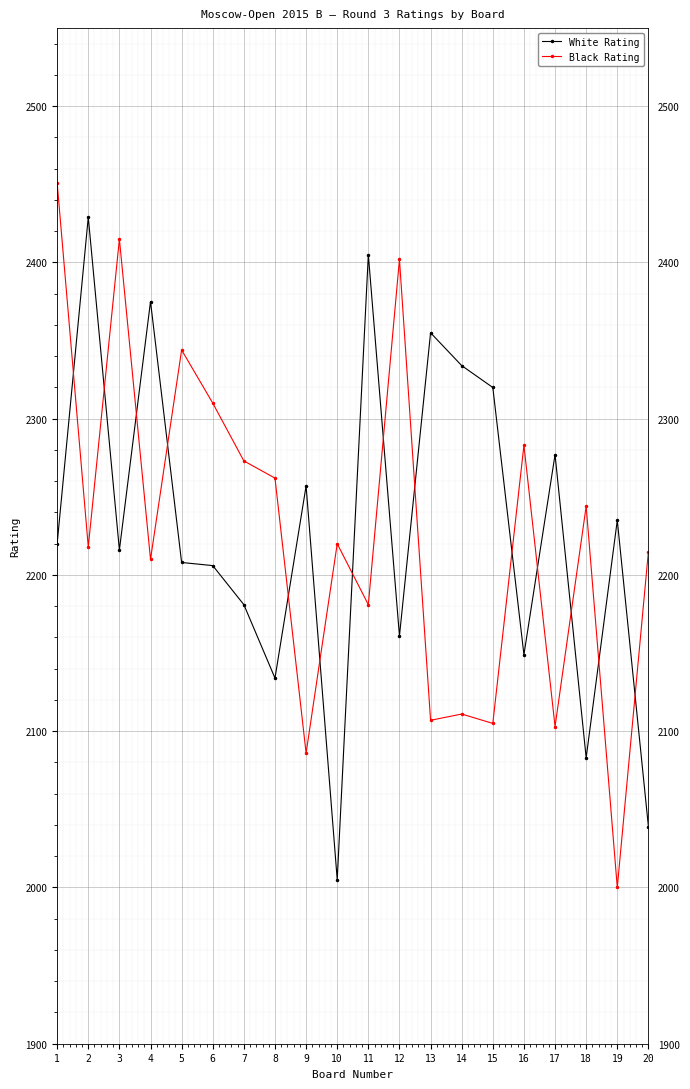

What is the average value of the Black Rating series?

2227